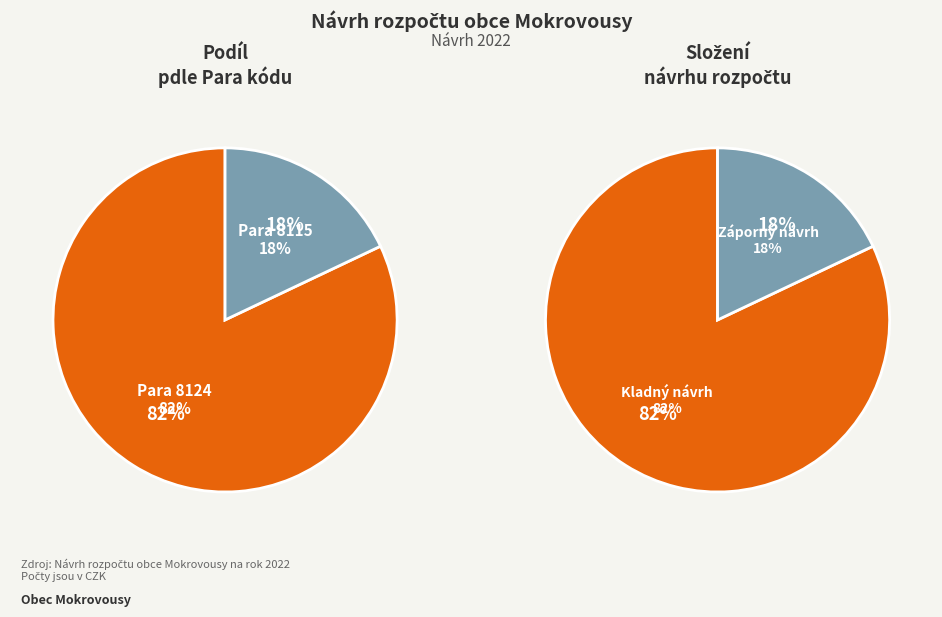

The 8115 slice represents 1% of the pie. True or false?

False